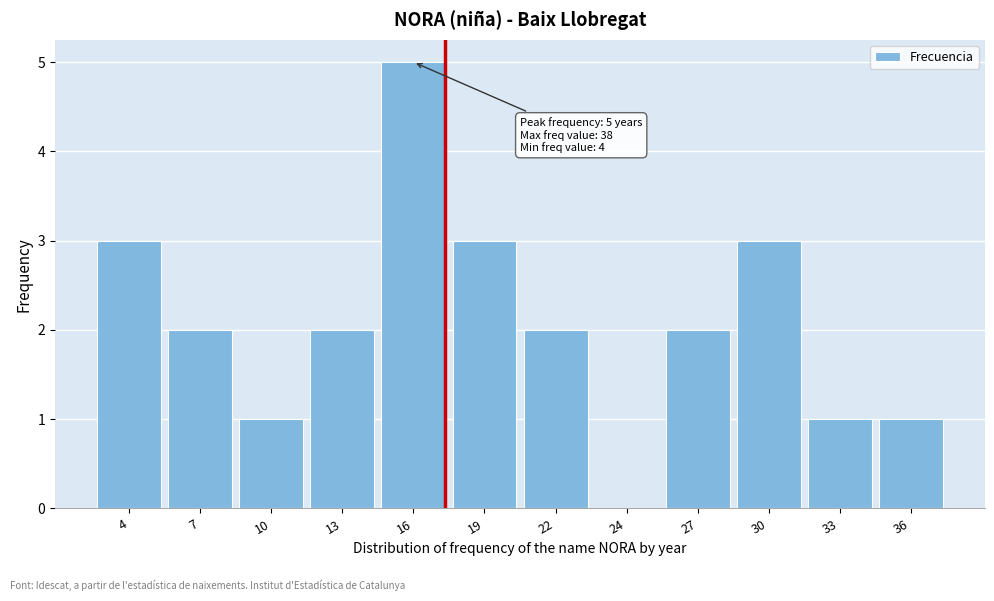

What is the maximum value shown in the chart?

5